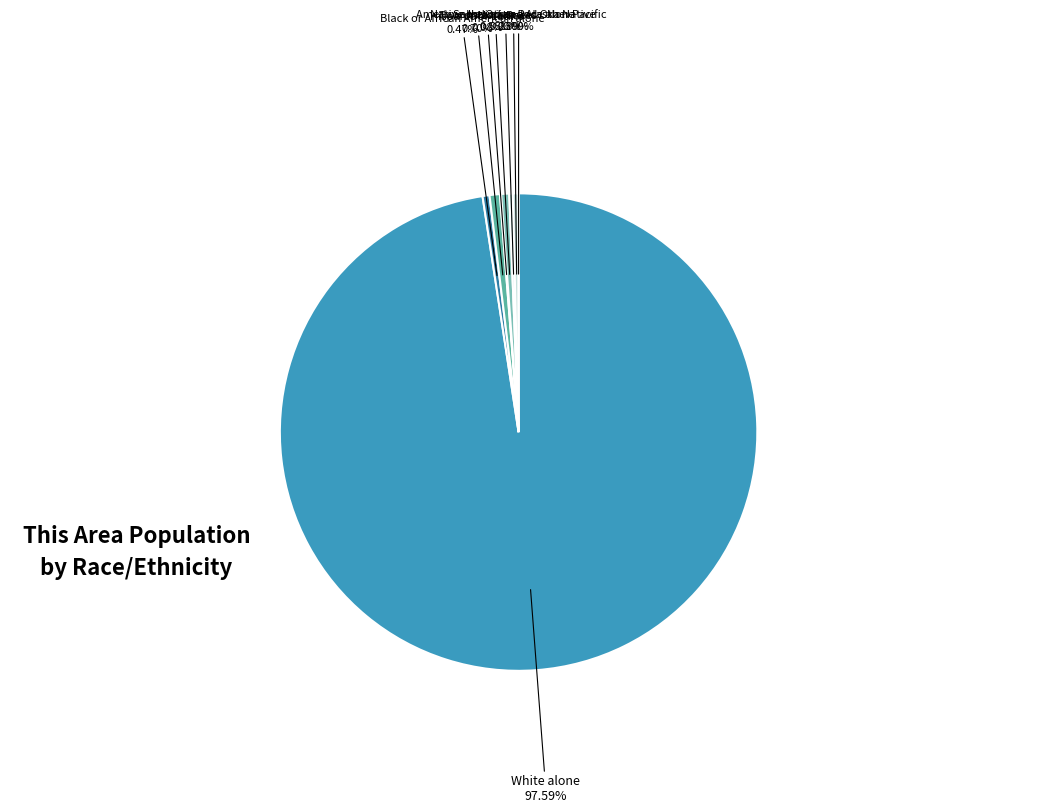

The Some Other Race alone slice represents 1% of the pie. True or false?

False